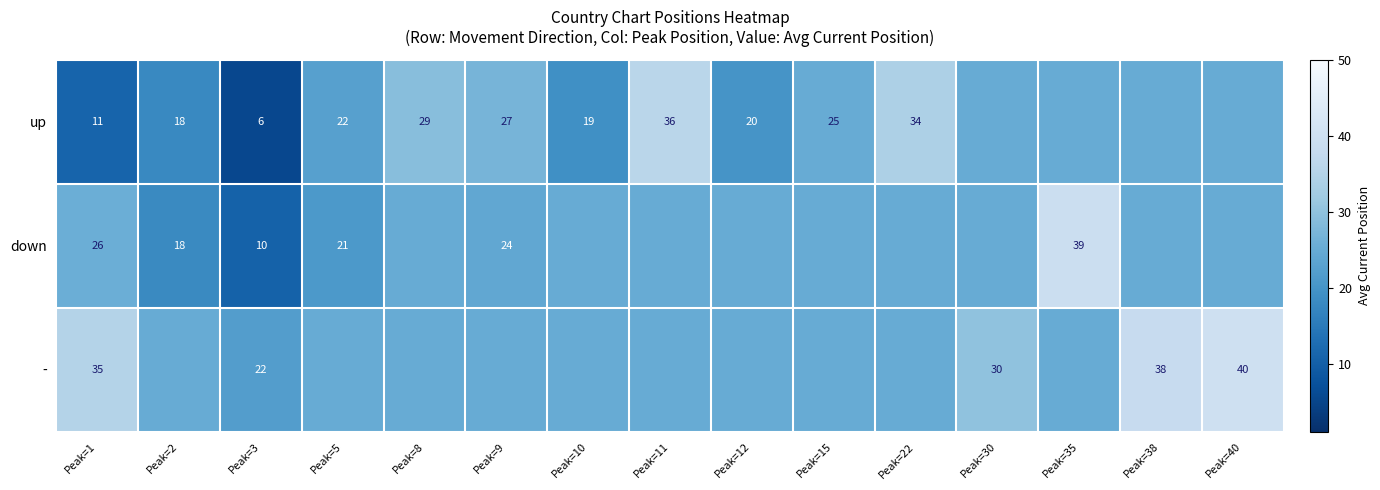

Is the value of up at Peak=3 greater than the value of down at Peak=9?

No